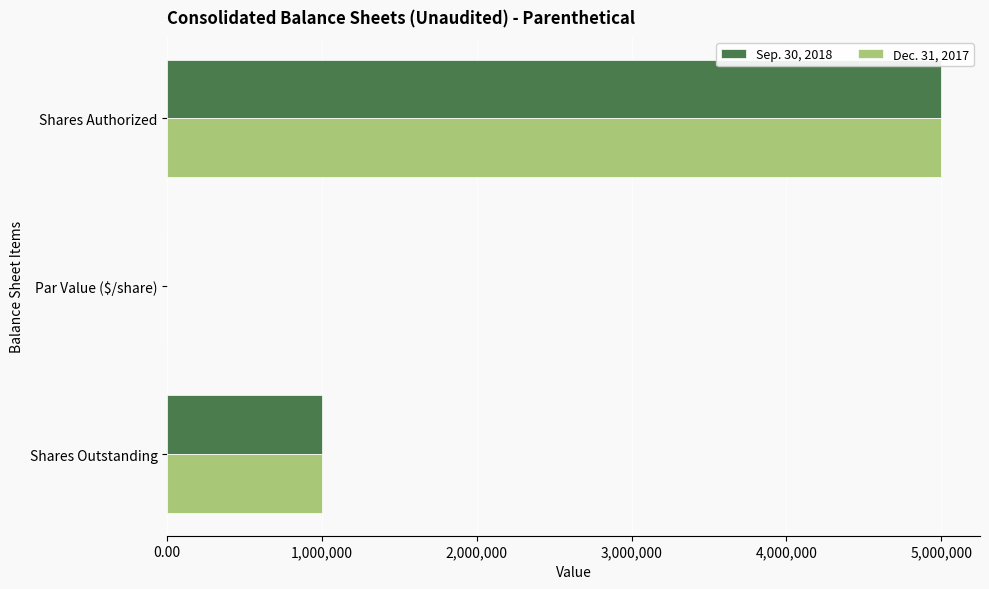

At which category is the sum across all series the highest?

Shares Authorized